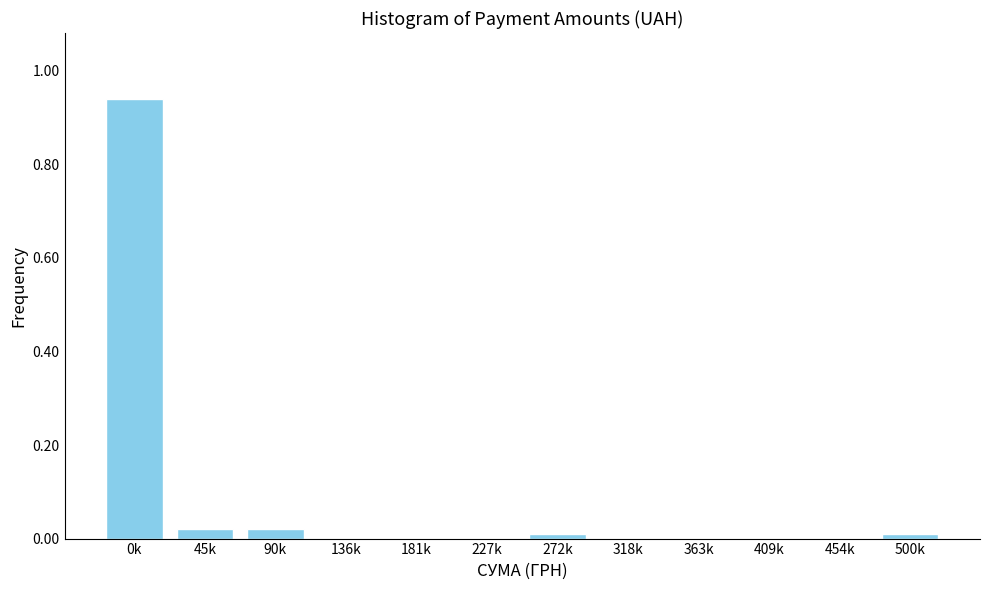

Is it true that the value at 272k is 0.0?

True